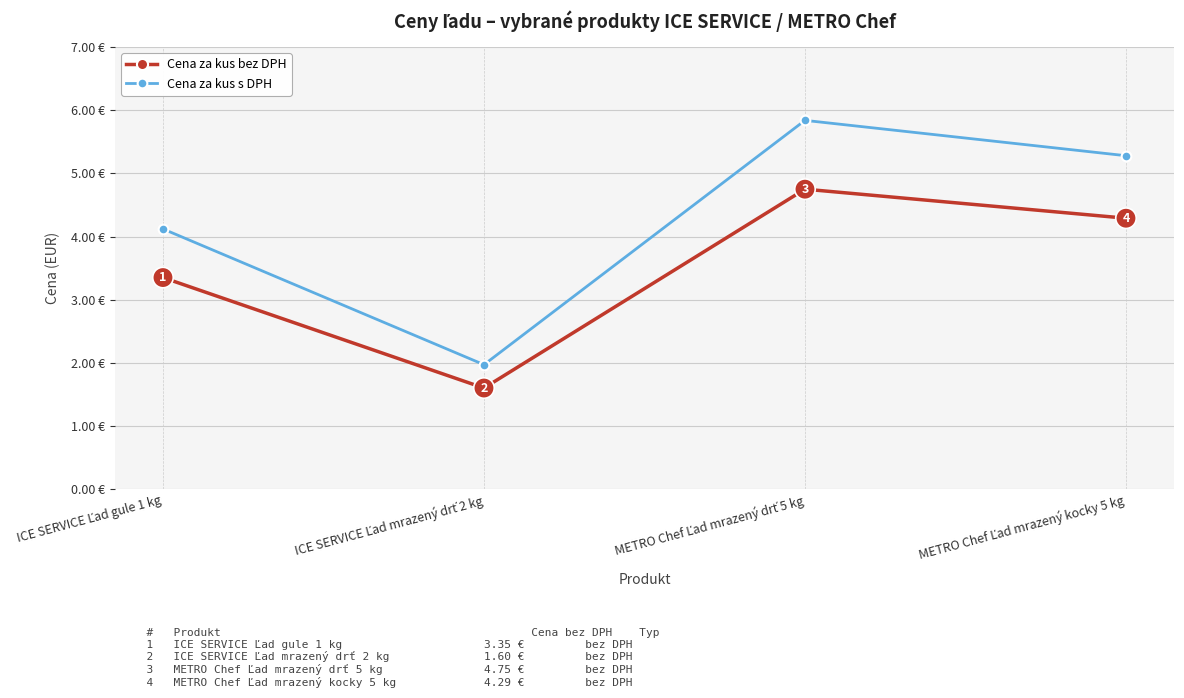

List the series in order of their peak value, lowest first.

Cena za kus bez DPH, Cena za kus s DPH